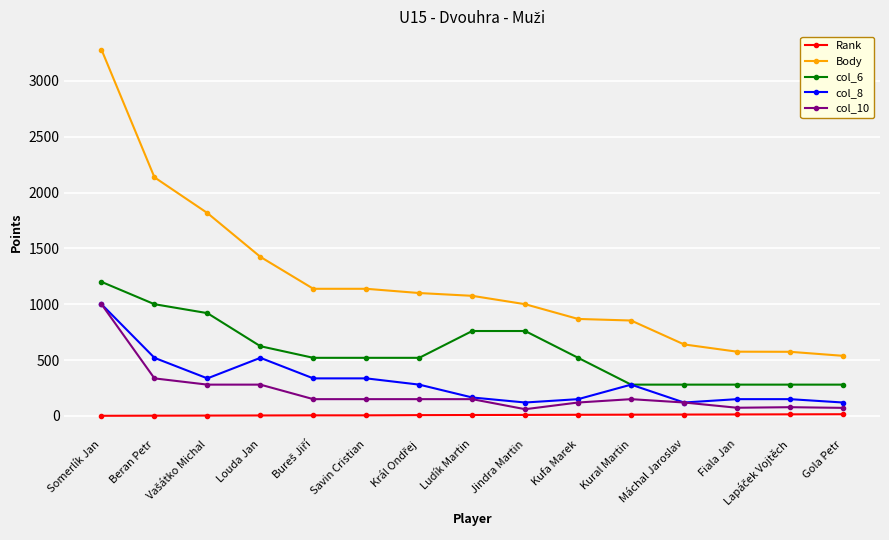

What is the minimum value for col_6?

280